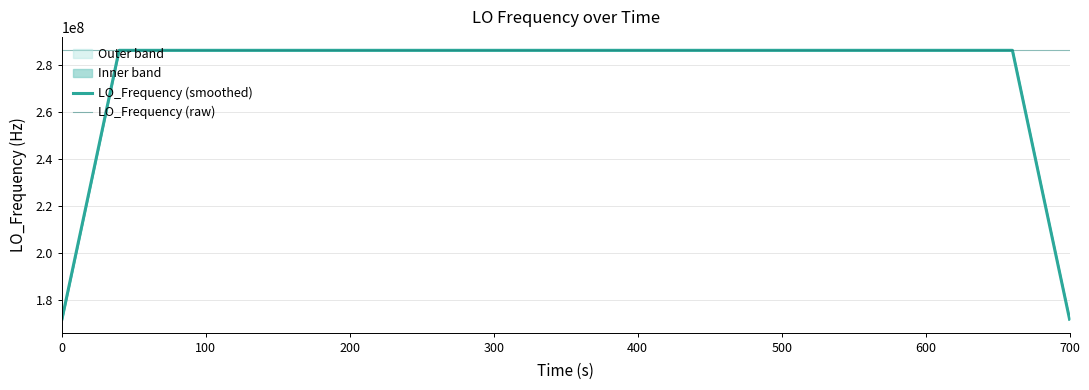

What is the maximum value for LO_Frequency (raw)?

286047004.0